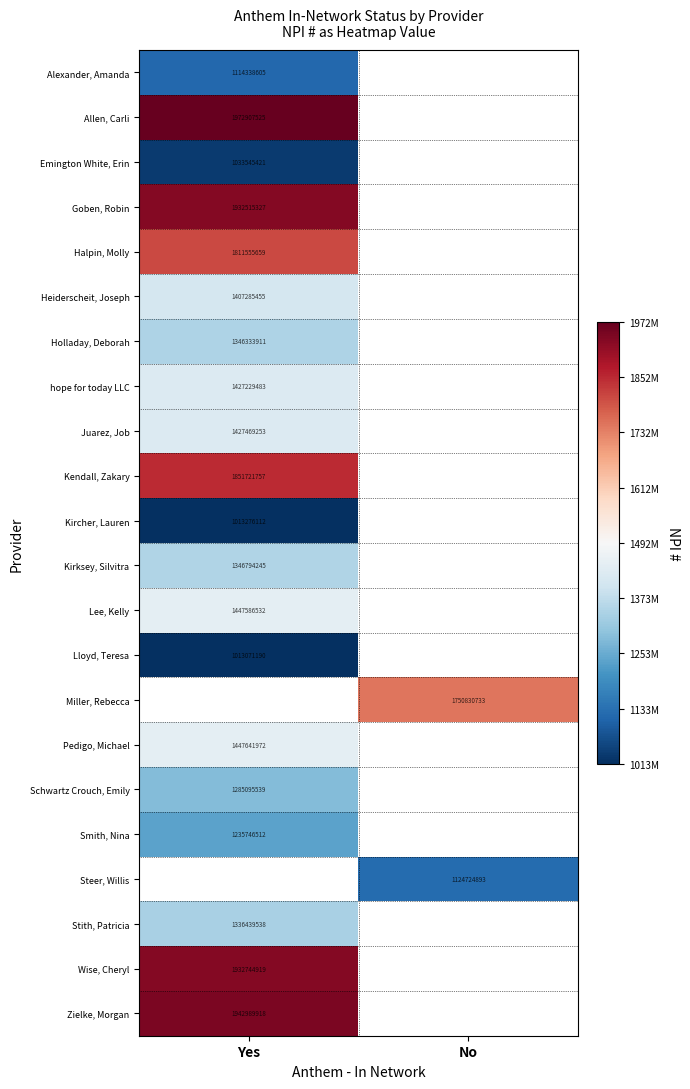

Which label corresponds to the smallest value in the chart?

Yes